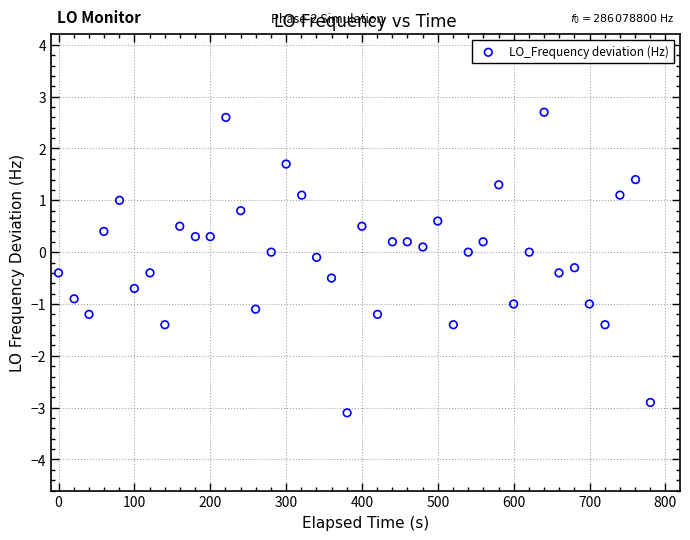

What is the range of X values (max minus min)?

780.2